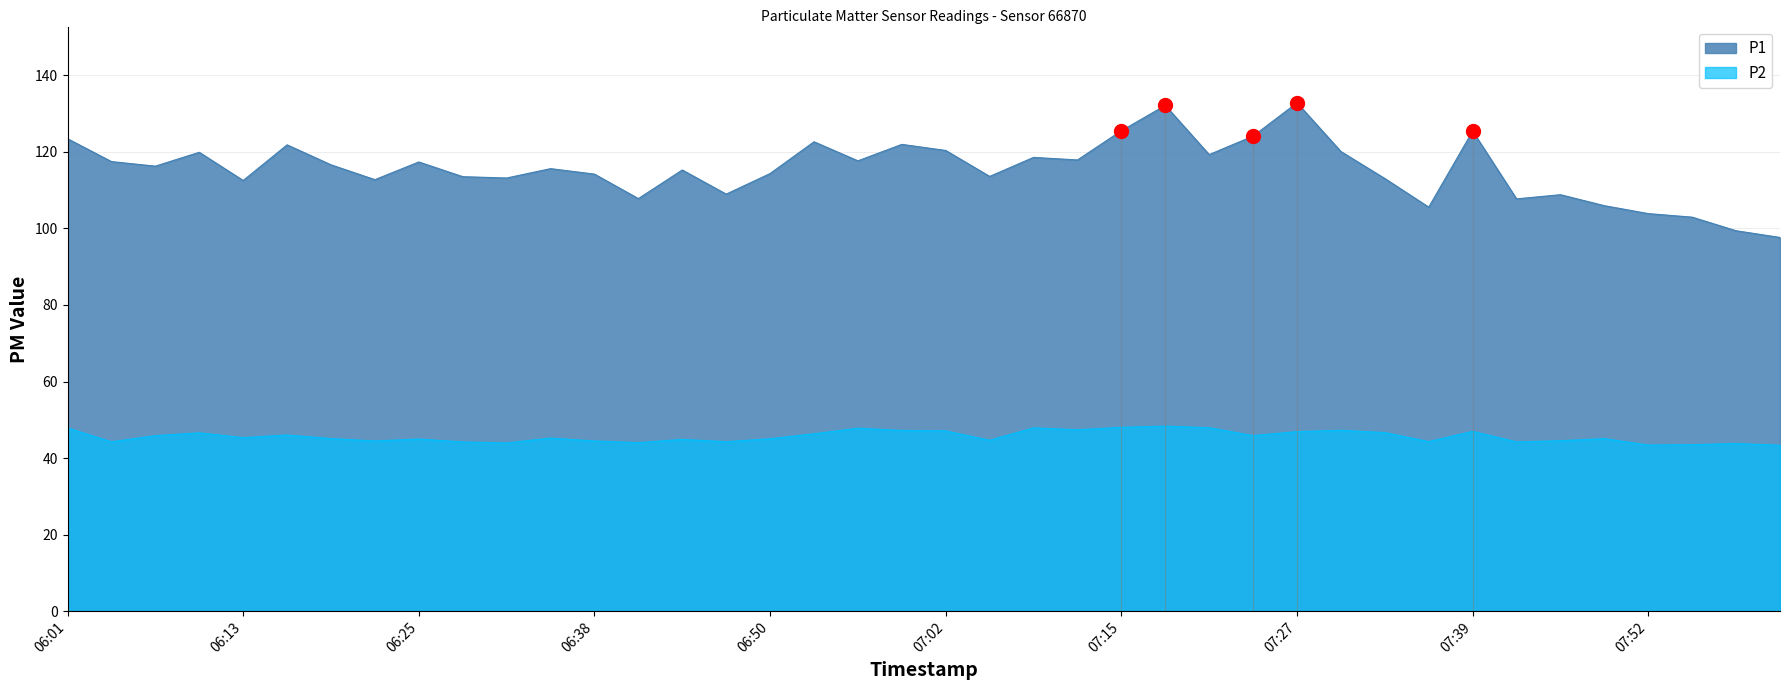

How many lines are shown in the chart?

2